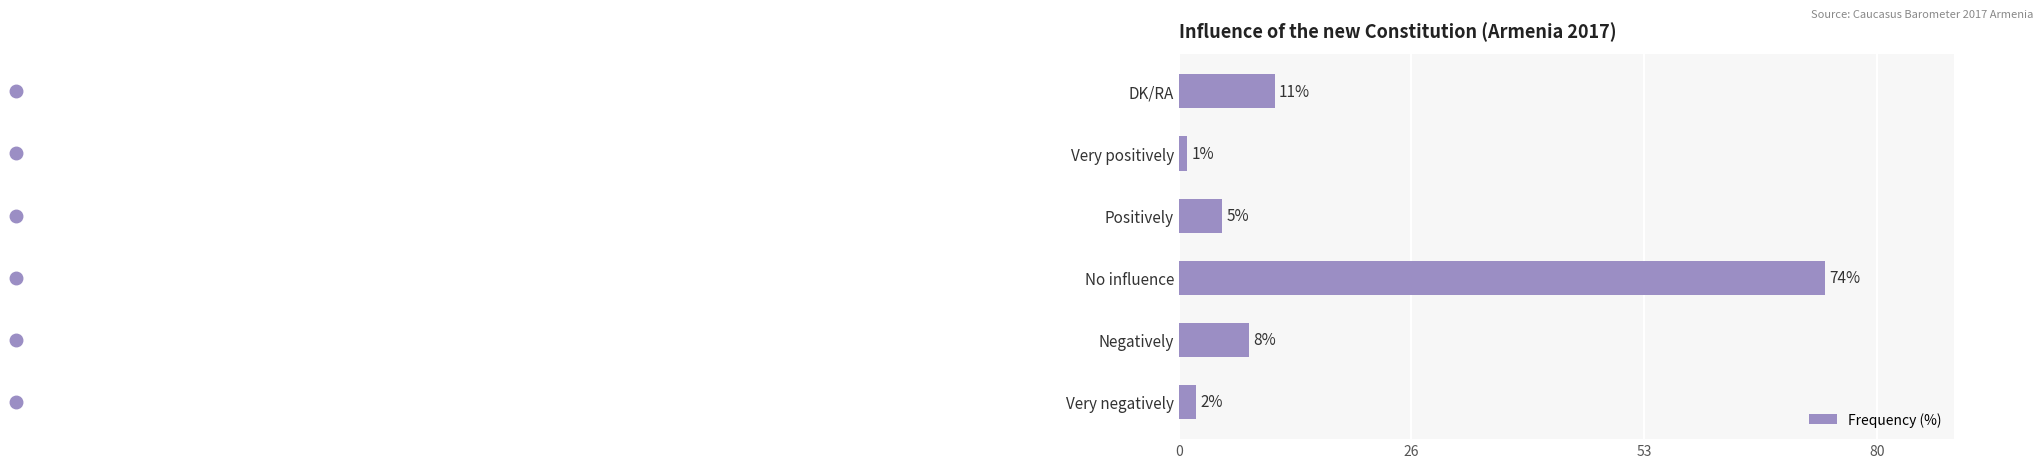

Between Negatively and Very negatively, which is larger?

Negatively